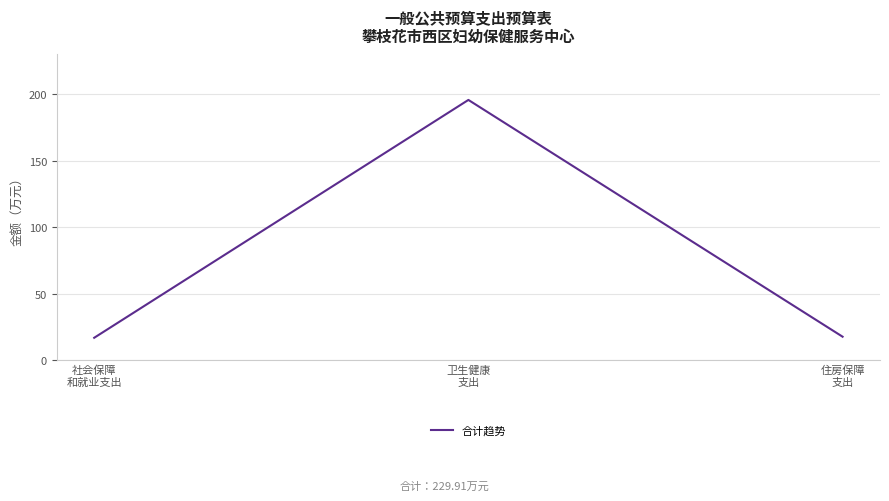

Is it true that the value at 卫生健康
支出 is 195.8?

True